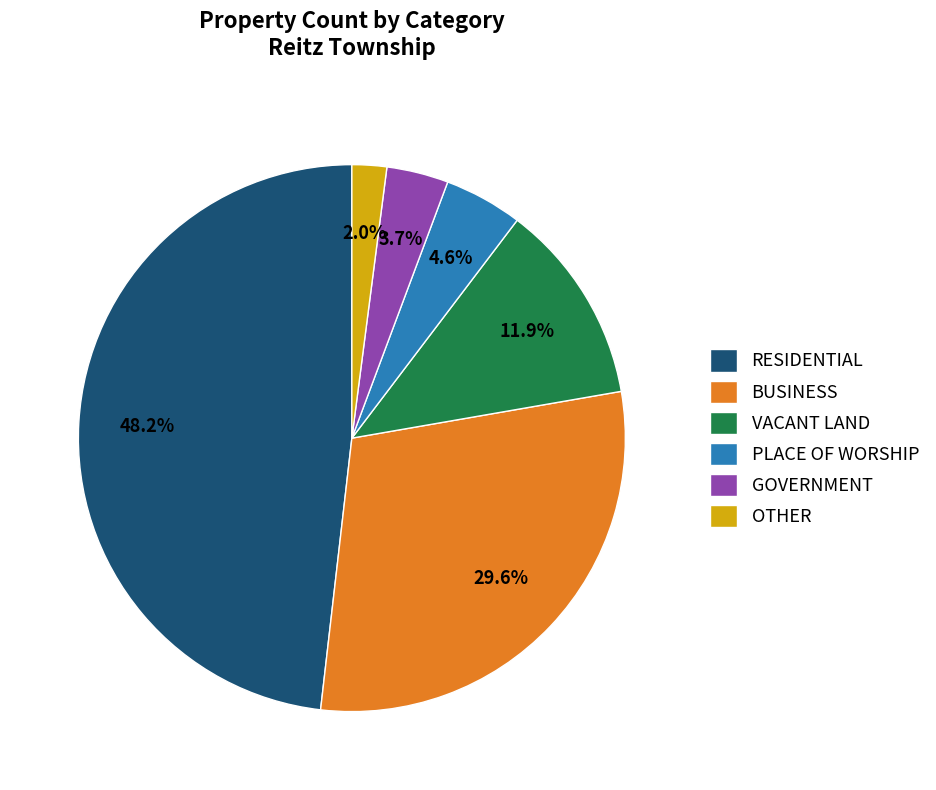

To the nearest percent, what is the difference between the largest and smallest slice percentages?

46%